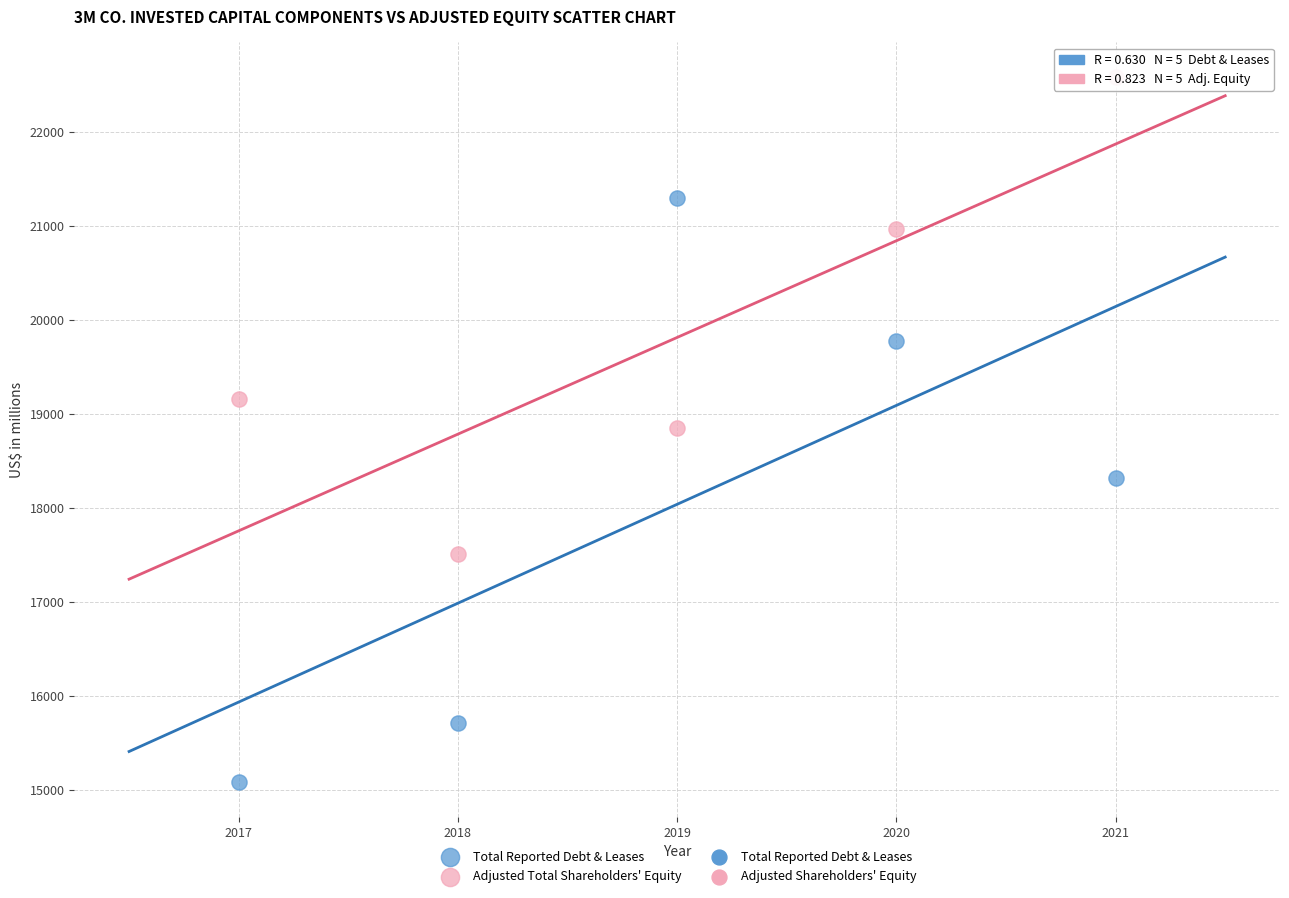

Which series contains the lowest Y value?

Total Reported Debt & Leases